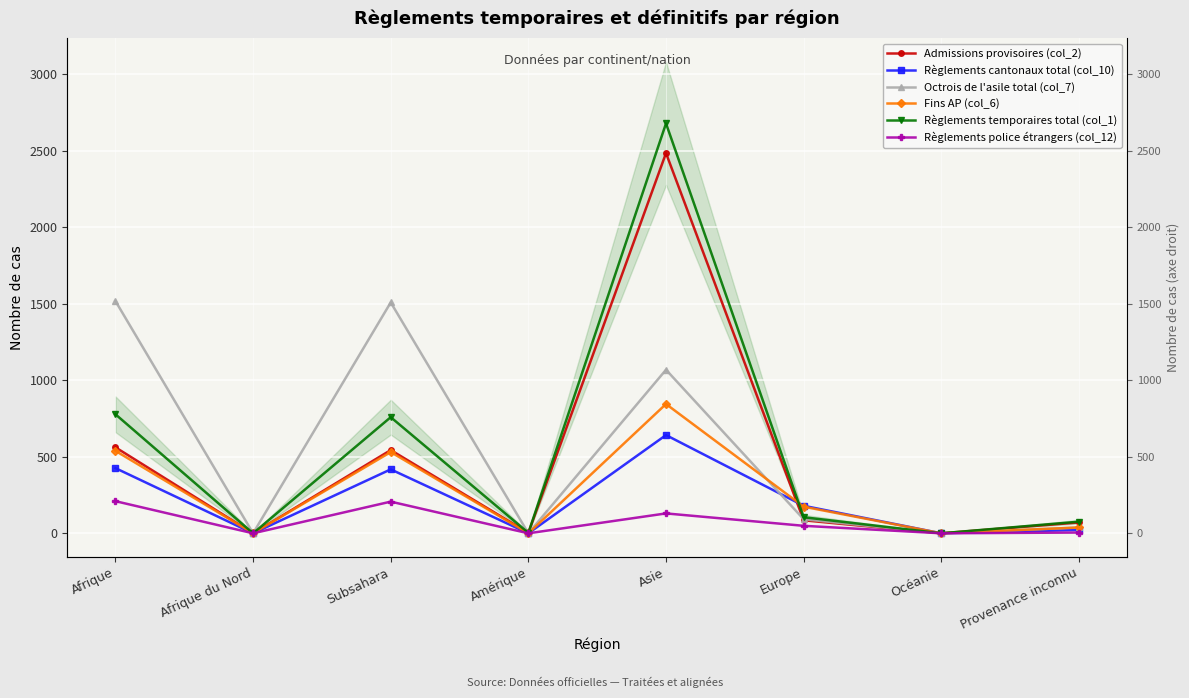

True or false: Octrois de l'asile total (col_7) and Fins AP (col_6) cross at least once.

True